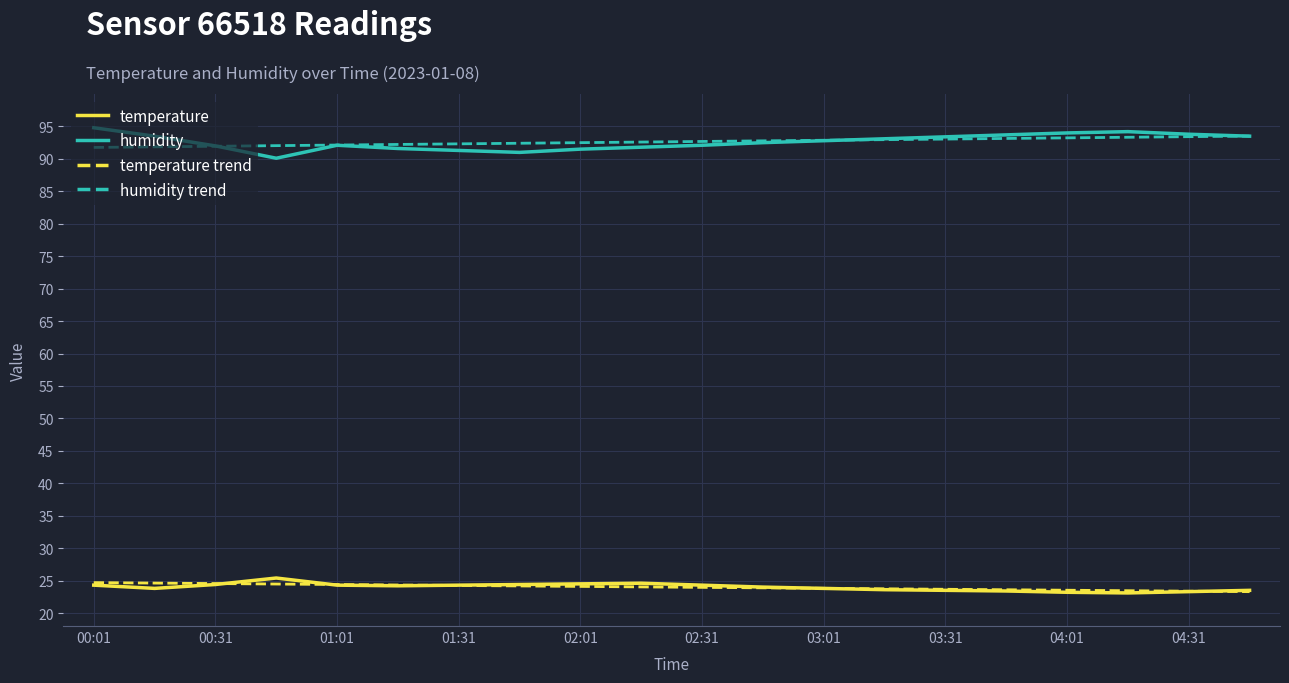

What is the lowest value of the humidity series?

90.1